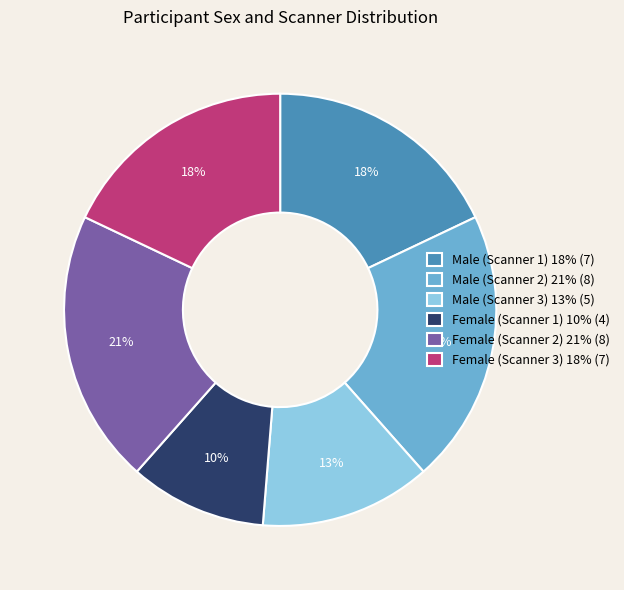

Which category has the smallest portion of the pie?

Female (Scanner 1) 10% (4)